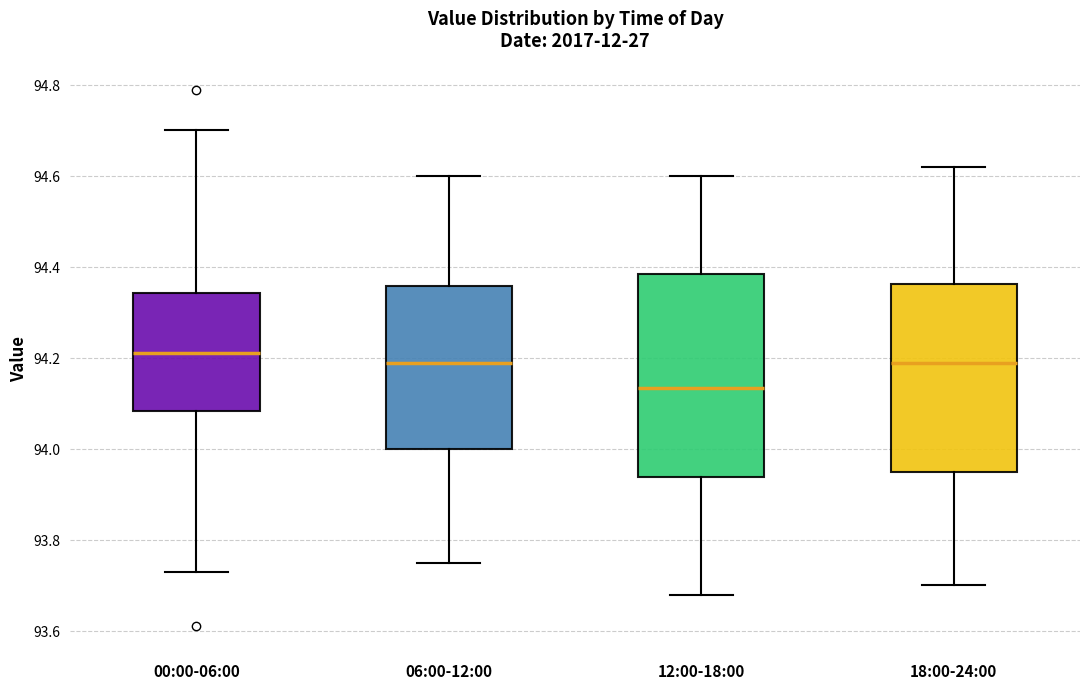

Reading left to right, transcribe this box plot: for each box, give where its median line is, the range the box spans, and where its two whiskers end, as read against the y-axis. The values are not printed on the chart, so give them approximately, as read against the axis.

00:00-06:00: median 94.22, box 94.08 to 94.34, whiskers 93.74 to 94.70
06:00-12:00: median 94.20, box 94.00 to 94.36, whiskers 93.76 to 94.60
12:00-18:00: median 94.14, box 93.94 to 94.38, whiskers 93.68 to 94.60
18:00-24:00: median 94.20, box 93.96 to 94.36, whiskers 93.70 to 94.62